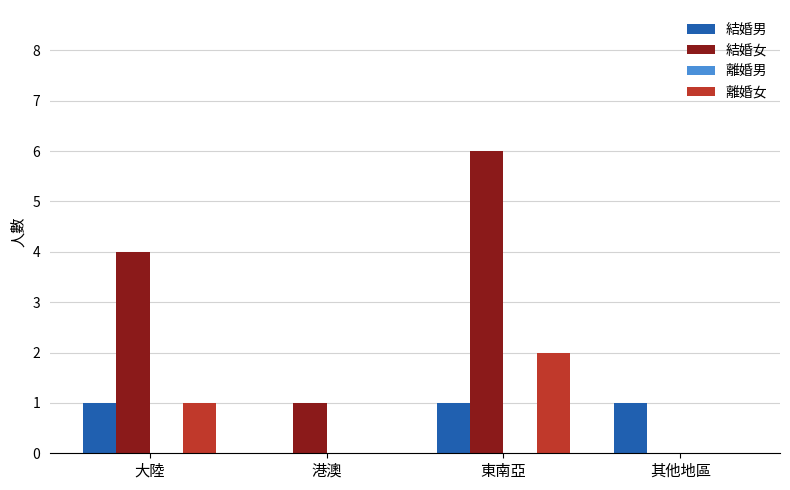

What is the sum of the 結婚女 values at 其他地區 and 東南亞?

6